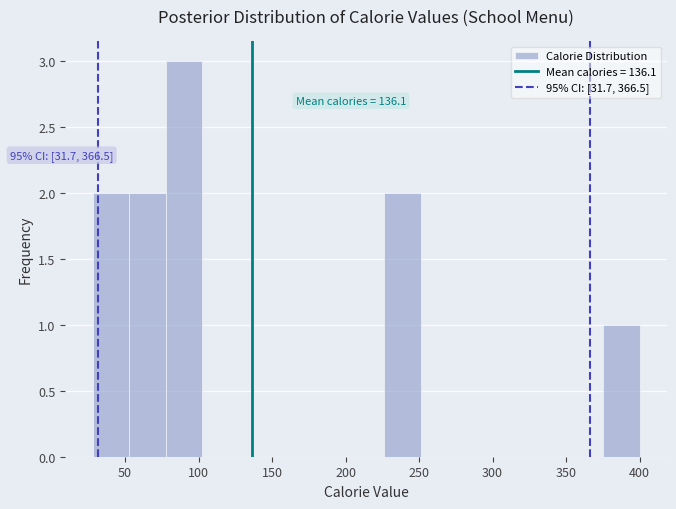

Which range on the x-axis has the tallest bar?

80 to 100